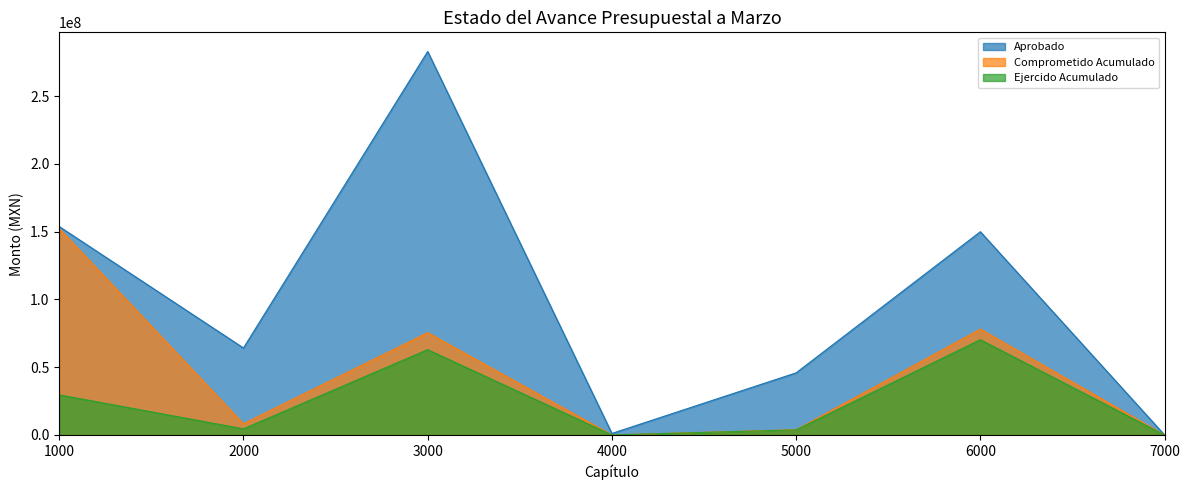

What are all the series names shown in the legend?

Aprobado, Comprometido Acumulado, Ejercido Acumulado